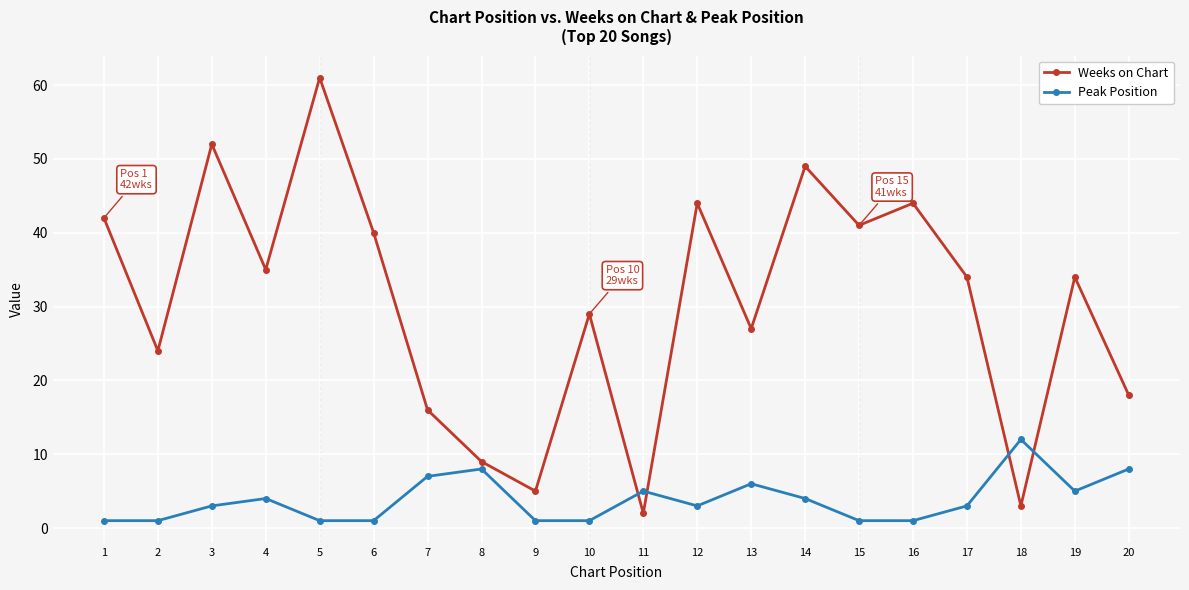

Reading left to right, what are all the values shown in this chart?

Weeks on Chart: 42	24	52	35	61	40	16	9	5	29	2	44	27	49	41	44	34	3	34	18
Peak Position: 1	1	3	4	1	1	7	8	1	1	5	3	6	4	1	1	3	12	5	8